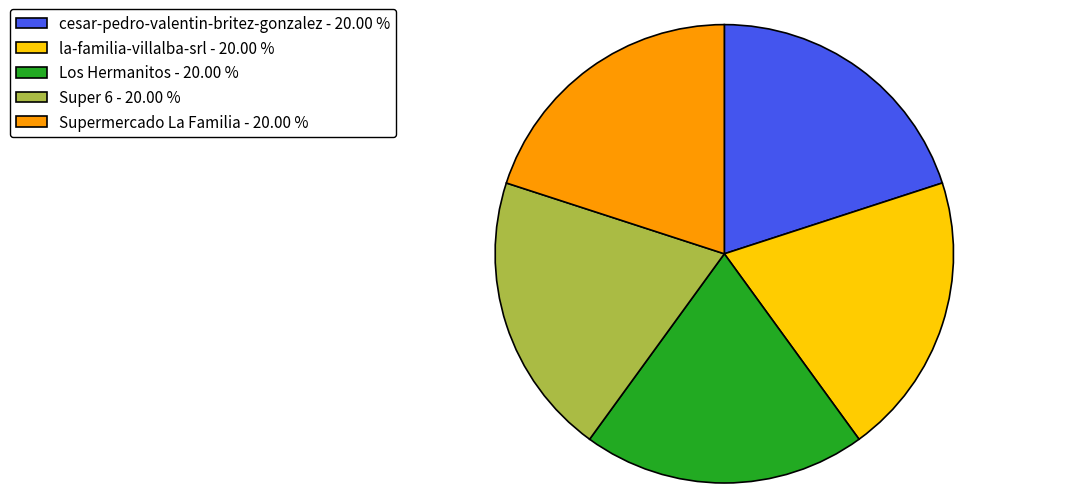

What is the ratio of the value at cesar-pedro-valentin-britez-gonzalez - 20.00 % to the value at Supermercado La Familia - 20.00 %?

1.0